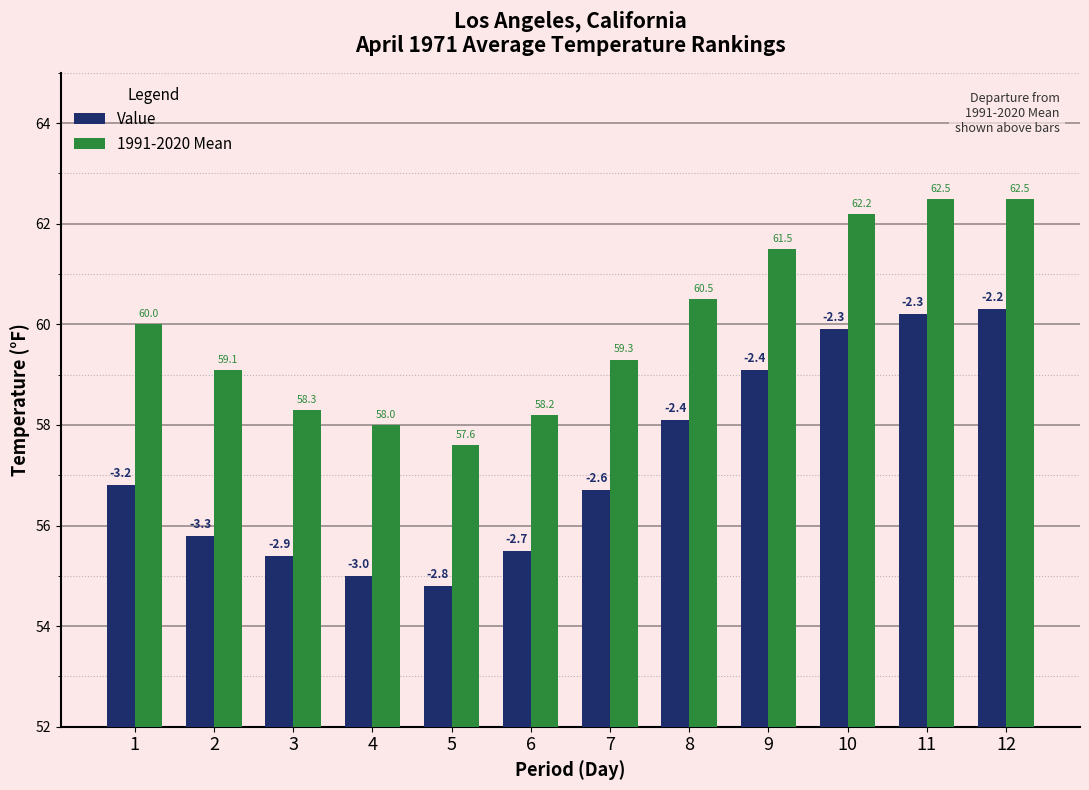

What is the sum of the Value values at 5 and 10?

114.7